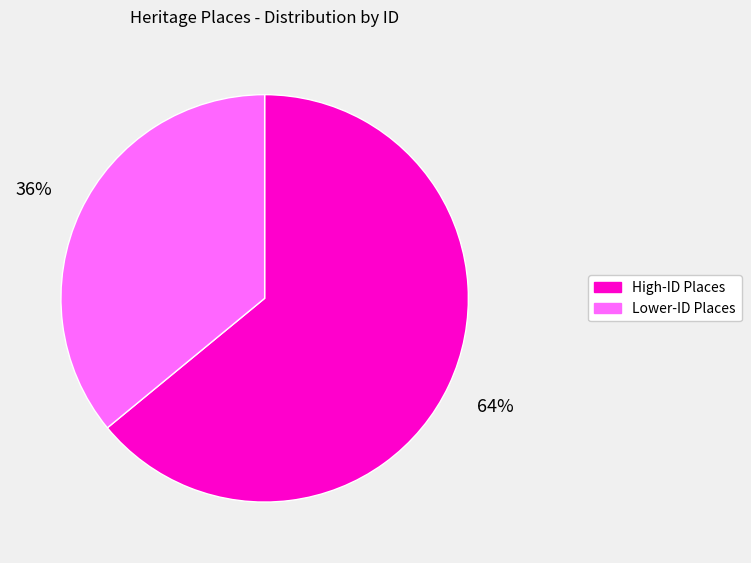

How many slices are in this pie chart?

2